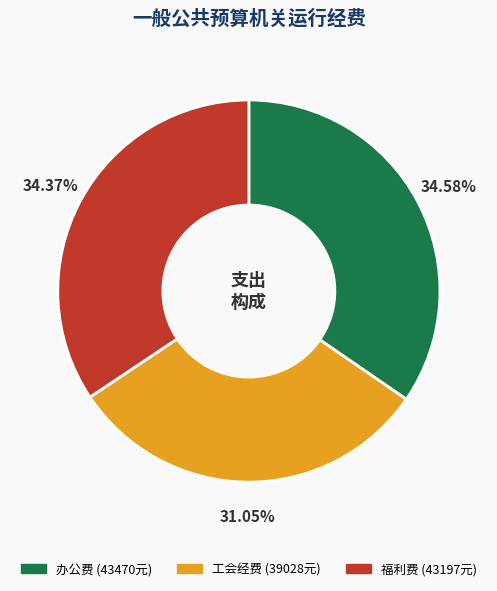

Is there any slice that represents more than half of the pie?

No